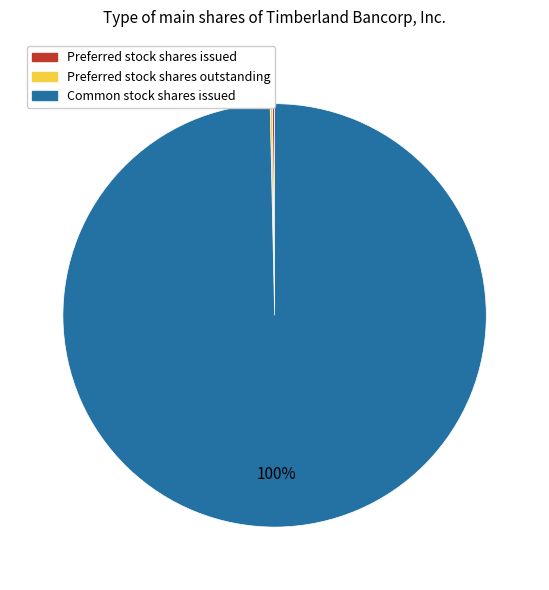

The Common stock shares issued slice represents 100% of the pie. True or false?

True